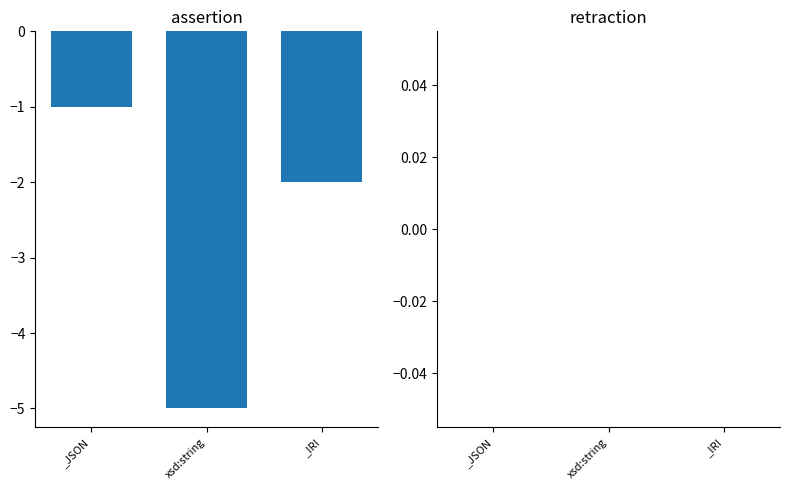

Rank the categories by value from highest to lowest.

_JSON, _IRI, xsd:string